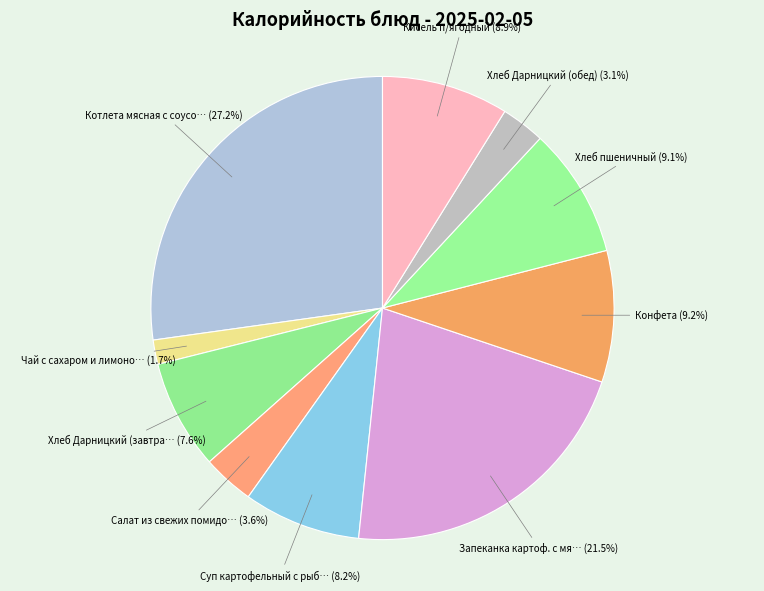

Which slice is the smallest?

Чай с сахаром и лимоном